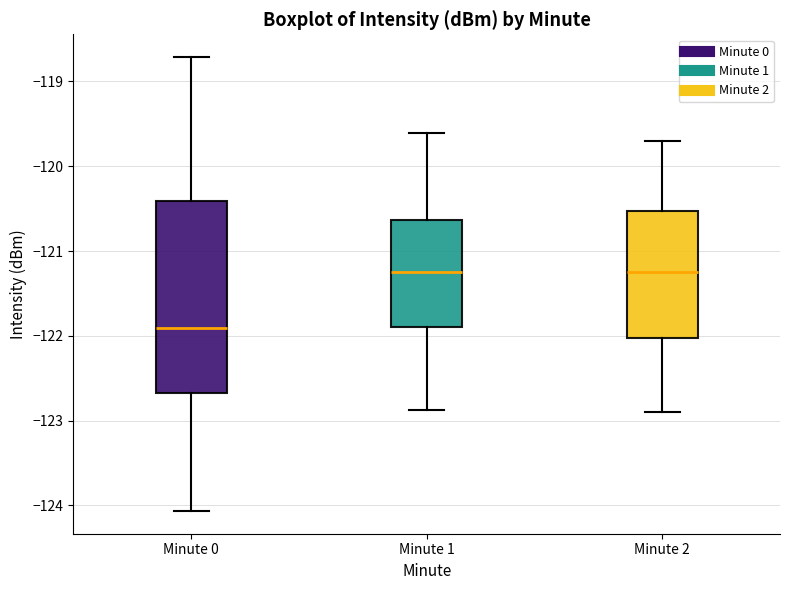

Reading left to right, transcribe this box plot: for each box, give where its median line is, the range the box spans, and where its two whiskers end, as read against the y-axis. The values are not printed on the chart, so give them approximately, as read against the axis.

Minute 0: median -121.9, box -122.7 to -120.4, whiskers -124.1 to -118.7
Minute 1: median -121.2, box -121.9 to -120.6, whiskers -122.9 to -119.6
Minute 2: median -121.2, box -122.0 to -120.5, whiskers -122.9 to -119.7